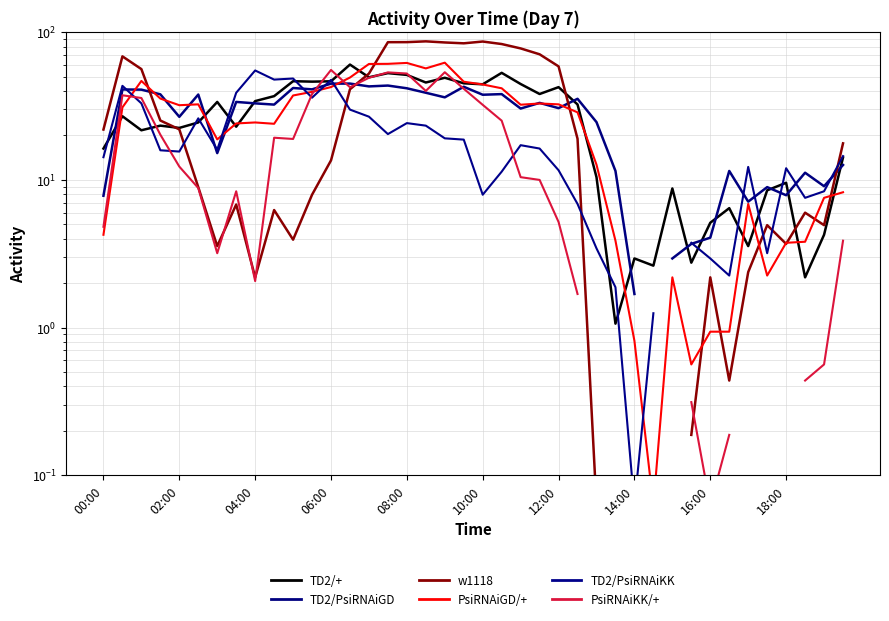

What is the value of the TD2/+ point at the 10th from the left?

36.9